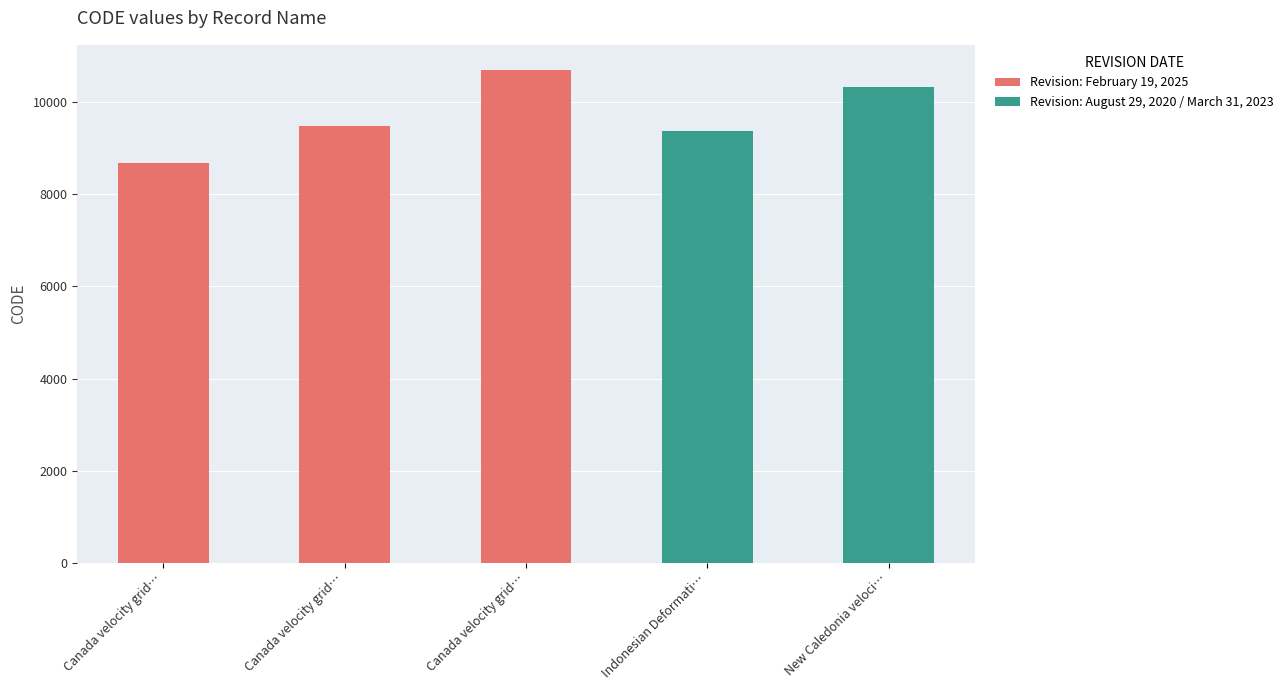

Rank the categories by value from lowest to highest.

Canada velocity grid…, Indonesian Deformati…, Canada velocity grid…, New Caledonia veloci…, Canada velocity grid…